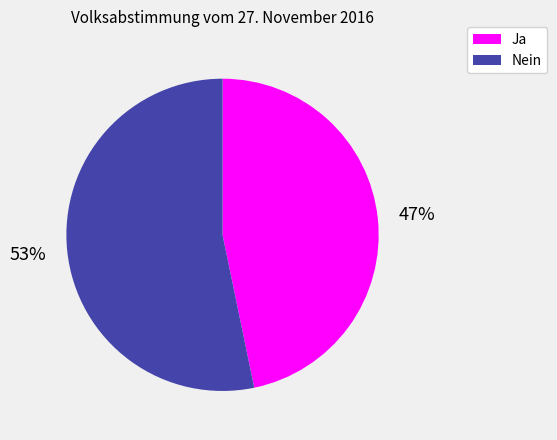

To the nearest percent, what portion does Ja represent?

47%